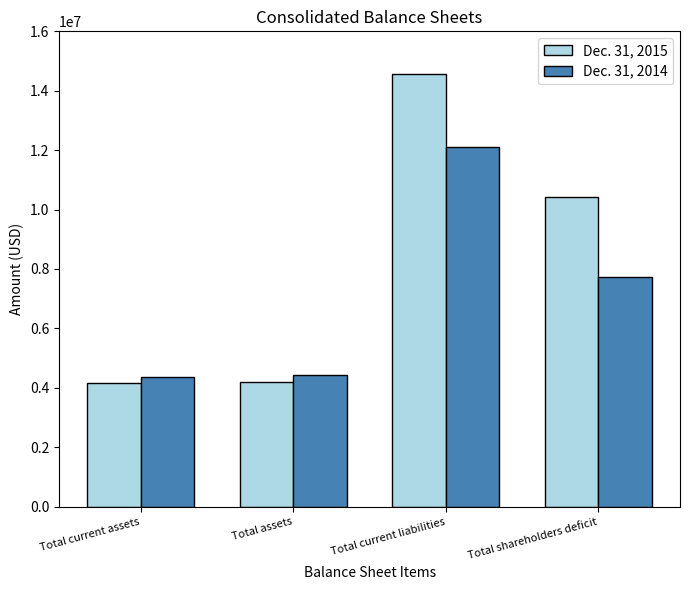

How many groups of bars are there?

4